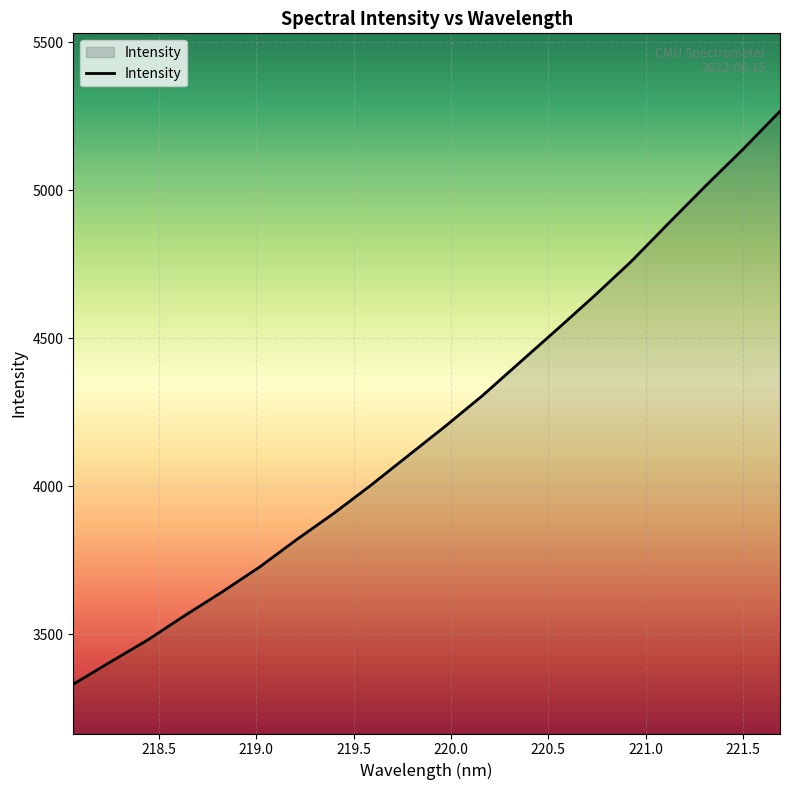

What is the smallest value displayed?

3331.4